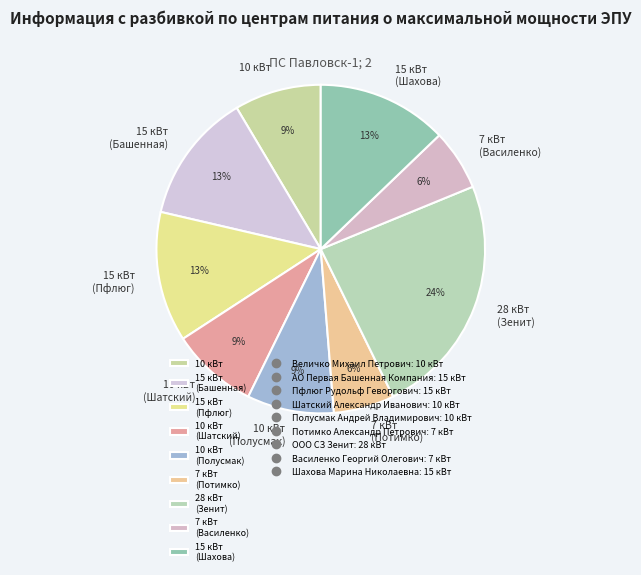

Is it true that 10 кВт is 15% of the pie?

False